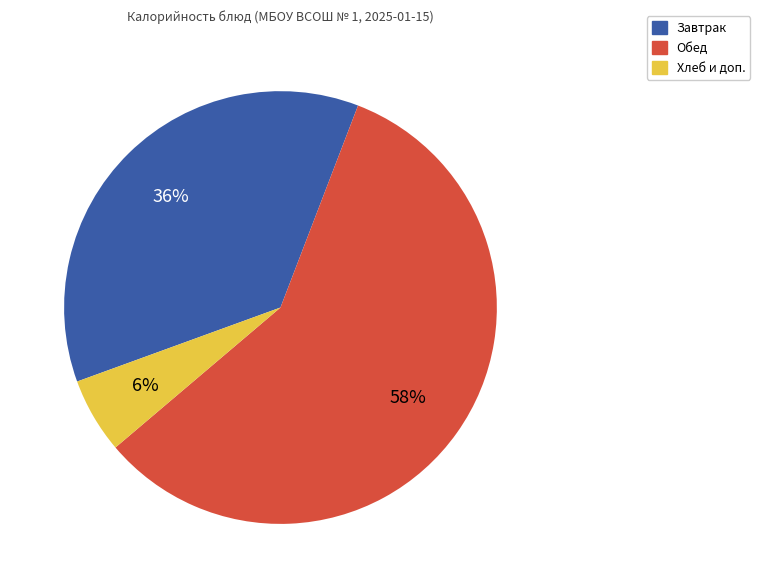

To the nearest percent, what is the difference between the largest and smallest slice percentages?

52%